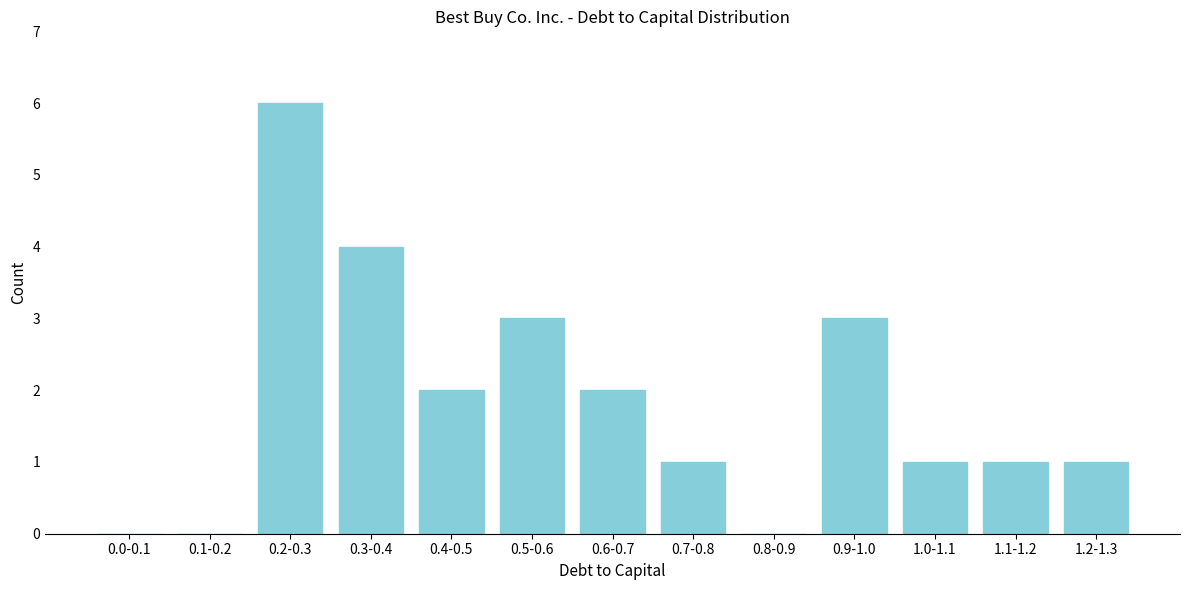

Reading left to right, transcribe all the data shown in this chart.

0.0-0.1=0	0.1-0.2=0	0.2-0.3=6	0.3-0.4=4	0.4-0.5=2	0.5-0.6=3	0.6-0.7=2	0.7-0.8=1	0.8-0.9=0	0.9-1.0=3	1.0-1.1=1	1.1-1.2=1	1.2-1.3=1